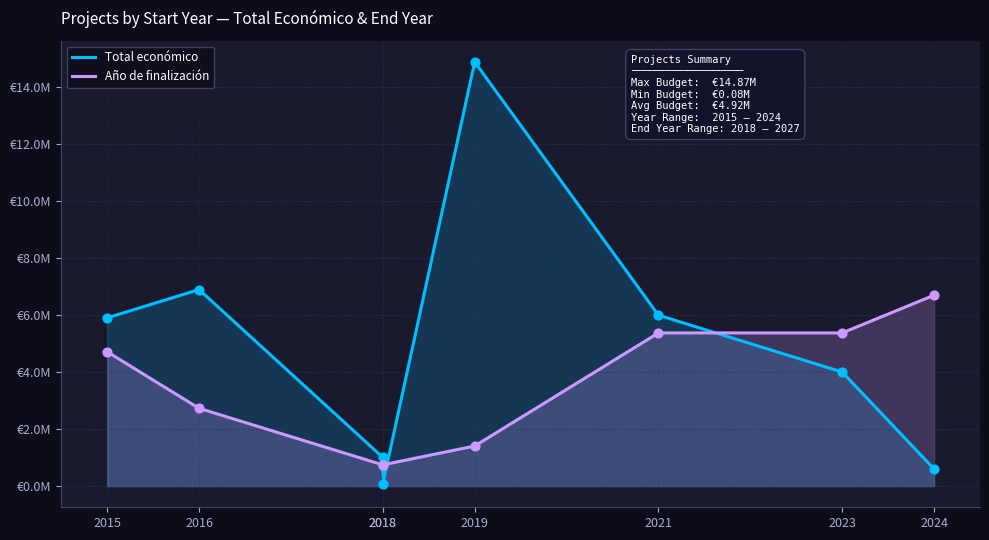

Which series reaches the maximum Y coordinate?

Total económico